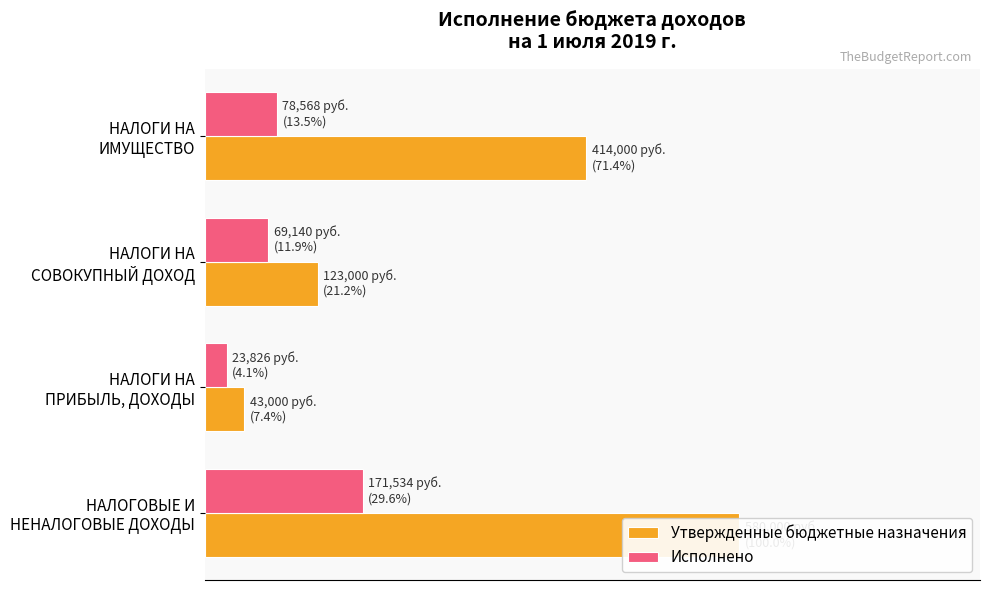

How many bars are there in each group?

2